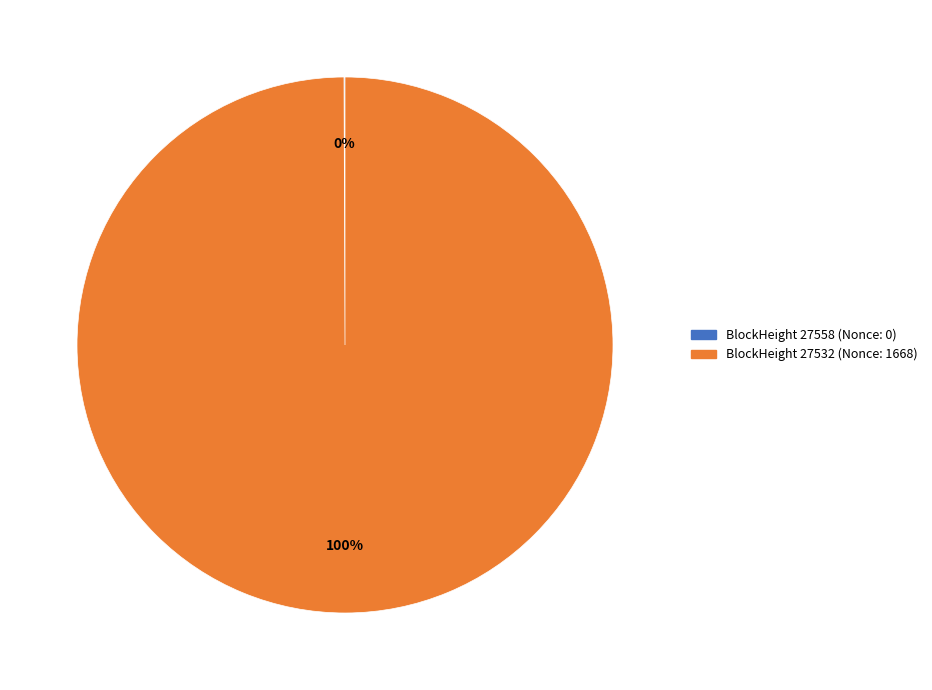

Is there a majority slice in this chart?

Yes